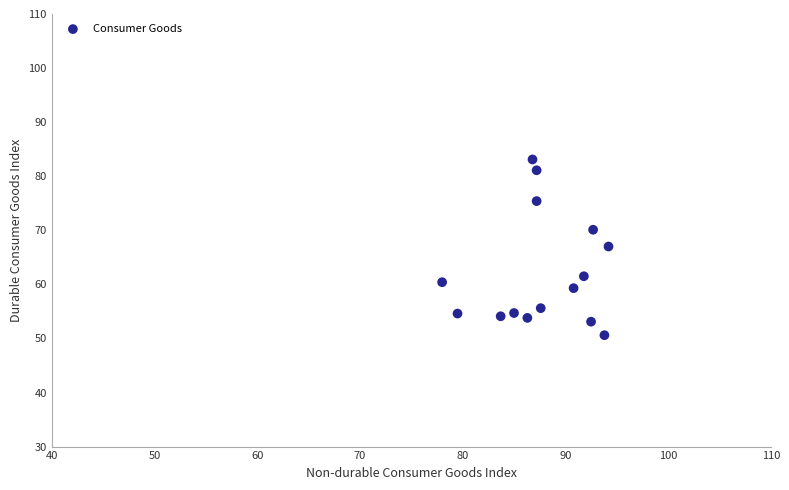

What is the range of X values (max minus min)?

16.2